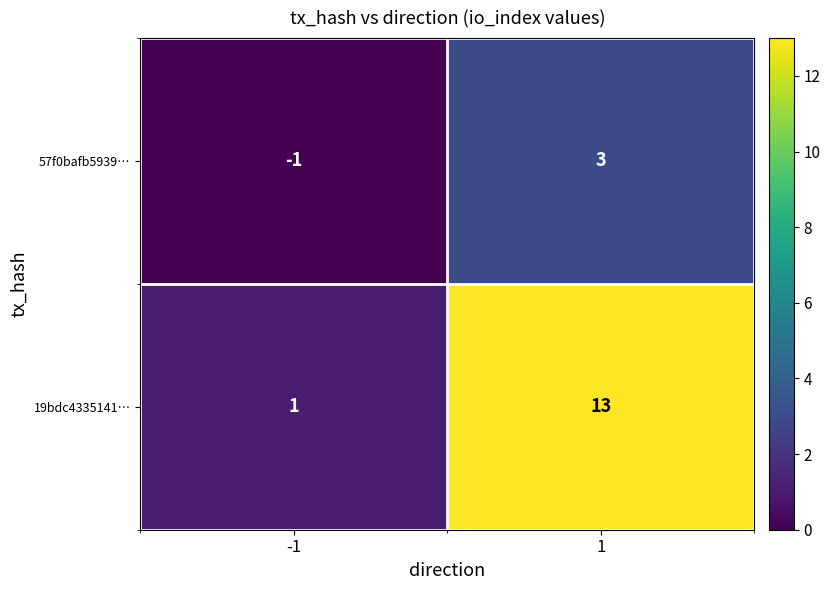

Is it true that 19bdc4335141… equals 1 at -1?

True